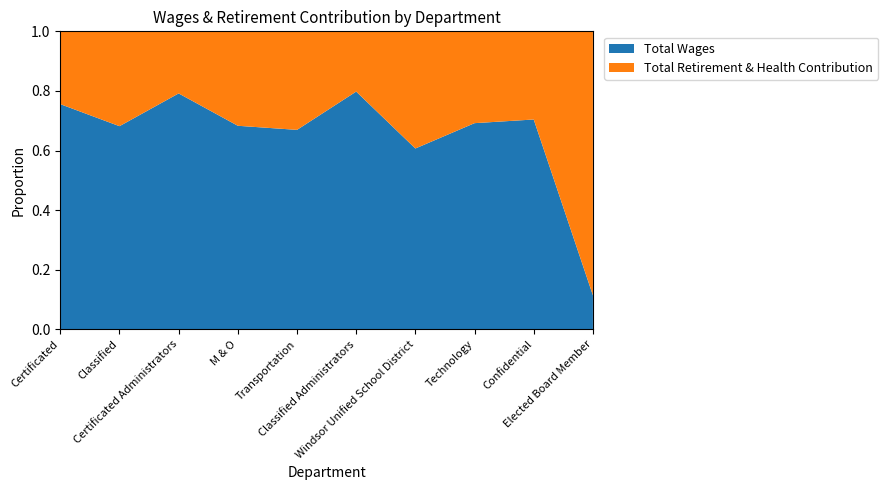

Reading right to left, extract all data points from this chart.

Total Wages: Elected Board Member=4733	Confidential=173255	Technology=231231	Windsor Unified School District=578216	Classified Administrators=665101	Transportation=780830	M & O=1097549	Certificated Administrators=2574908	Classified=3633029	Certificated=17405441
Total Retirement & Health Contribution: Elected Board Member=36699	Confidential=72773	Technology=102968	Windsor Unified School District=374466	Classified Administrators=168525	Transportation=385657	M & O=509149	Certificated Administrators=677628	Classified=1695758	Certificated=5626976